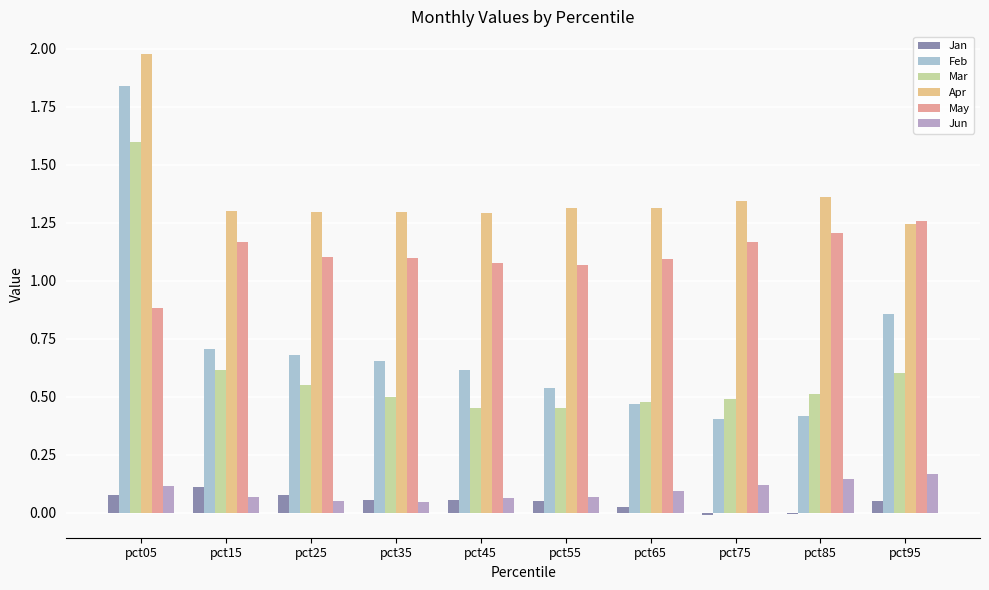

Reading left to right, what are all the values shown in this chart?

Jan: 0.1	0.1	0.1	0.1	0.1	0.0	0.0	-0.0	-0.0	0.0
Feb: 1.8	0.7	0.7	0.7	0.6	0.5	0.5	0.4	0.4	0.9
Mar: 1.6	0.6	0.6	0.5	0.5	0.4	0.5	0.5	0.5	0.6
Apr: 2.0	1.3	1.3	1.3	1.3	1.3	1.3	1.3	1.4	1.2
May: 0.9	1.2	1.1	1.1	1.1	1.1	1.1	1.2	1.2	1.3
Jun: 0.1	0.1	0.0	0.0	0.1	0.1	0.1	0.1	0.1	0.2